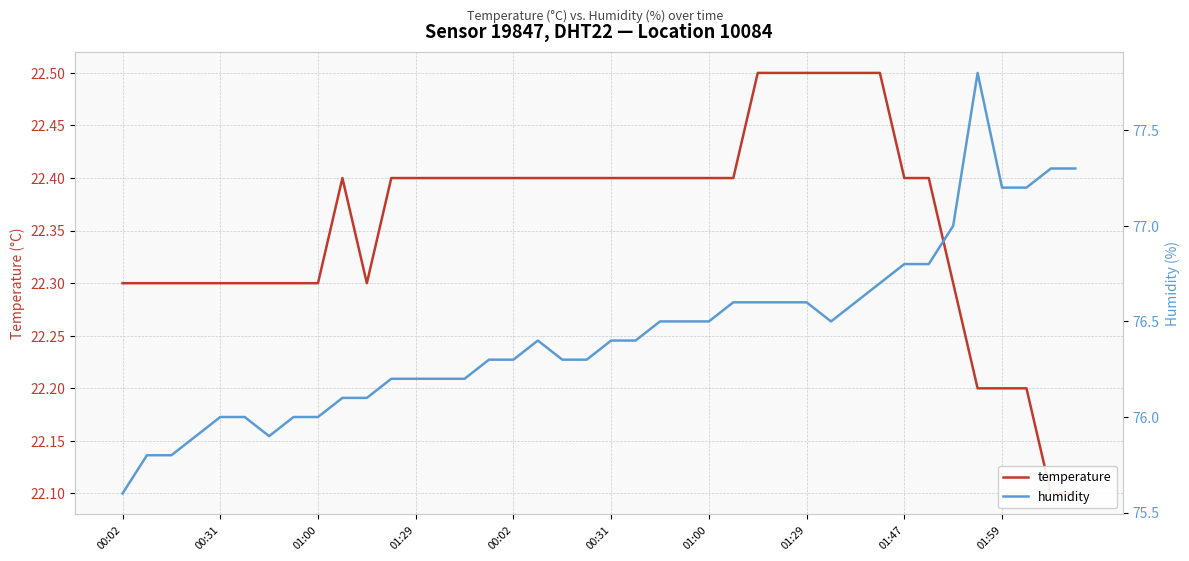

Is the value of humidity at 01:00 greater than the value of temperature at 39?

Yes